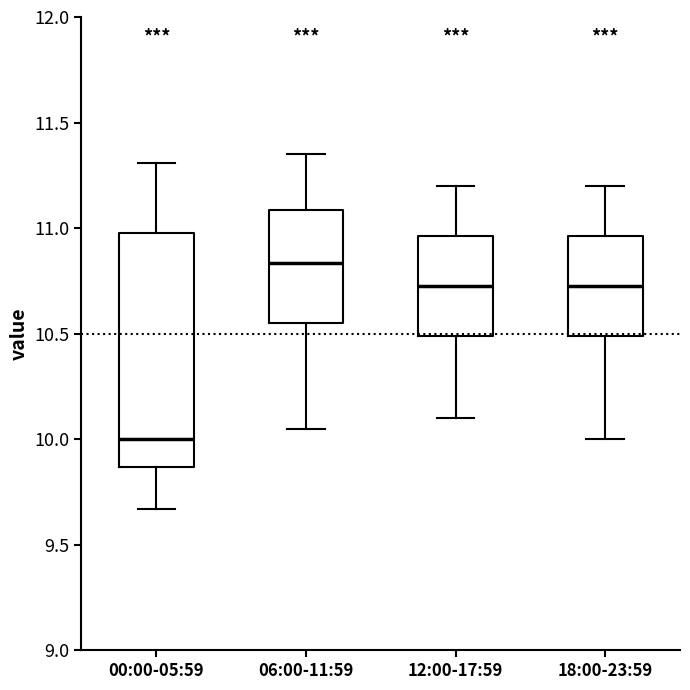

Which box's median line is the highest?

06:00-11:59